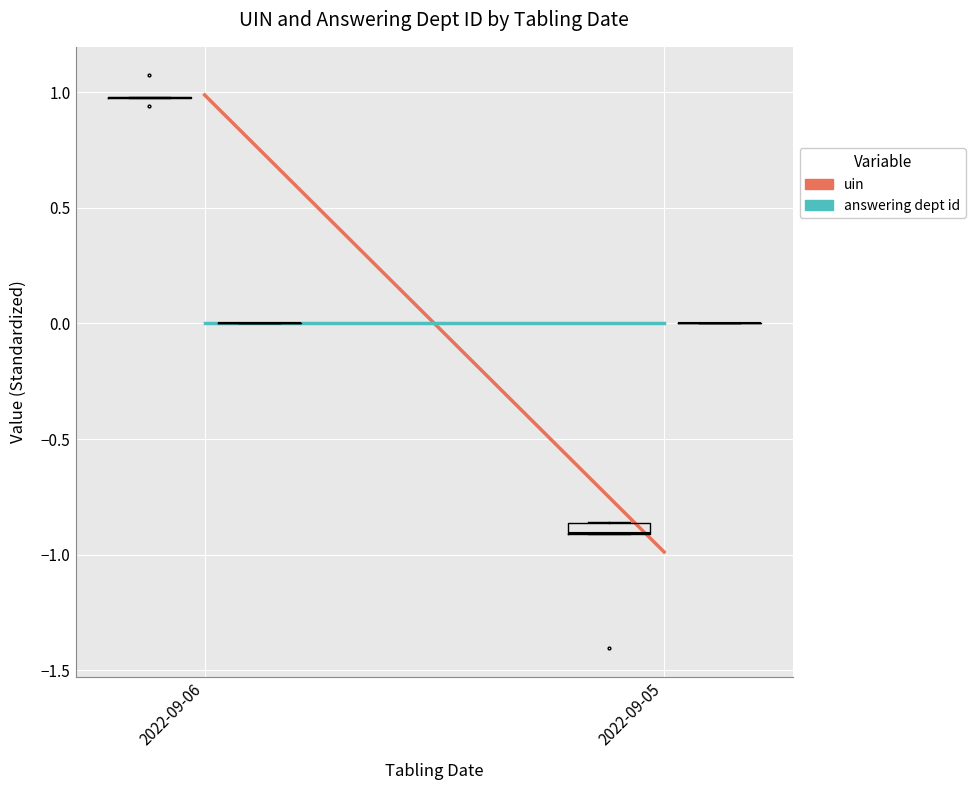

Rank the series at 2022-09-06 from highest to lowest value.

uin, answering dept id